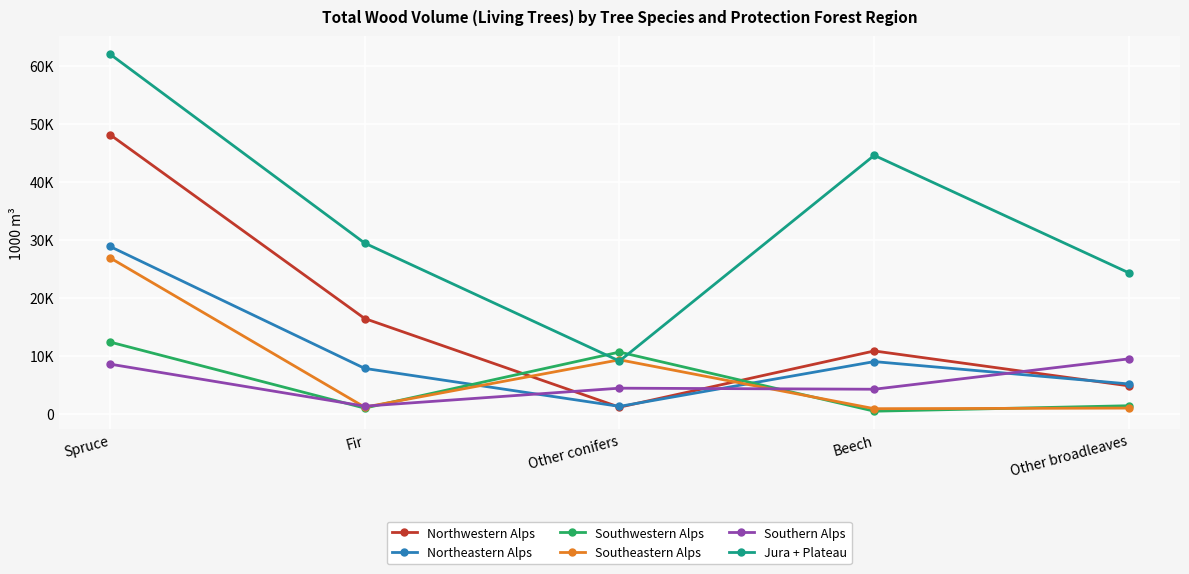

Between Fir and Other conifers, which series saw the biggest shift?

Jura + Plateau